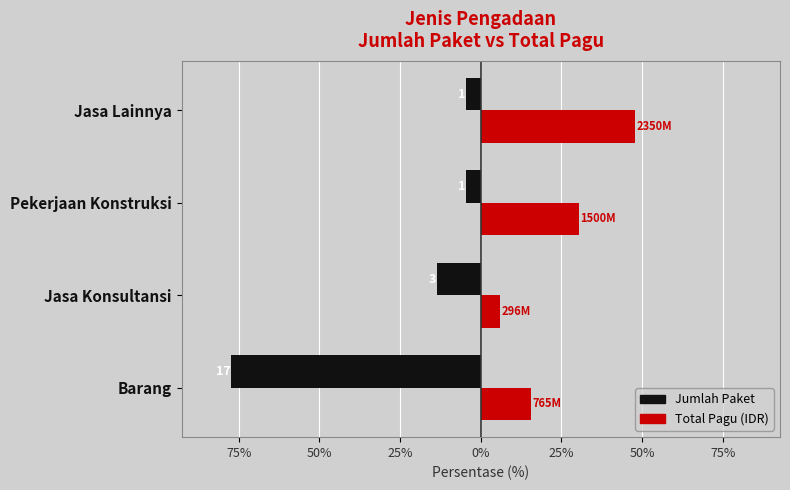

Reading left to right, extract all data points from this chart.

Jumlah Paket: -77.3	-13.6	-4.5	-4.5
Total Pagu: 15.6	6.0	30.5	47.8